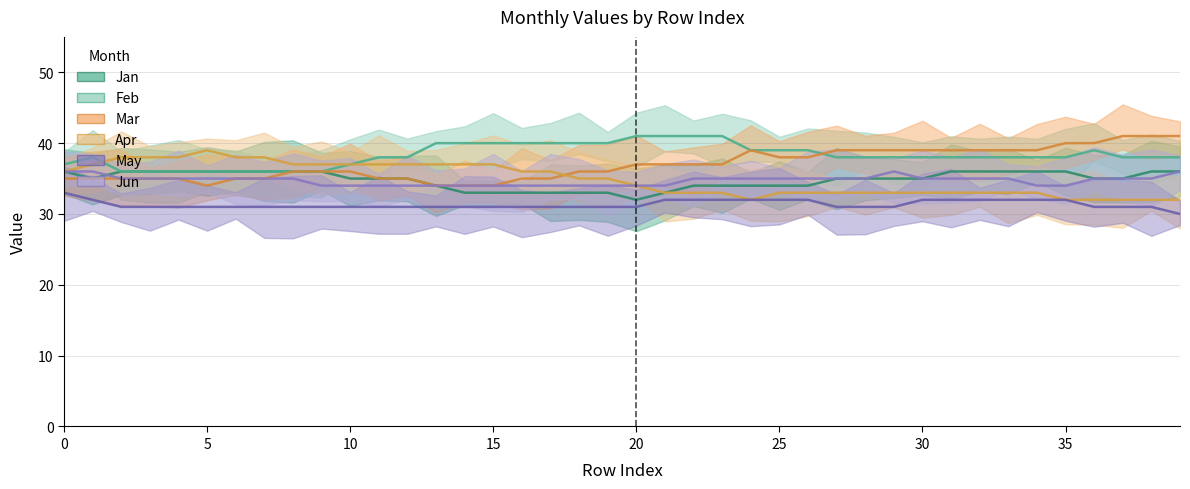

Reading left to right, extract all data points from this chart.

Jan: 0=36	1=35	2=36	3=36	4=36	5=36	6=36	7=36	8=36	9=36	10=35	11=35	12=35	13=34	14=33	15=33	16=33	17=33	18=33	19=33	20=32	21=33	22=34	23=34	24=34	25=34	26=34	27=35	28=35	29=35	30=35	31=36	32=36	33=36	34=36	35=36	36=35	37=35	38=36	39=36
Feb: 0=37	1=38	2=36	3=36	4=36	5=36	6=36	7=36	8=36	9=36	10=37	11=38	12=38	13=40	14=40	15=40	16=40	17=40	18=40	19=40	20=41	21=41	22=41	23=41	24=39	25=39	26=39	27=38	28=38	29=38	30=38	31=38	32=38	33=38	34=38	35=38	36=39	37=38	38=38	39=38
Mar: 0=35	1=35	2=35	3=35	4=35	5=34	6=35	7=35	8=36	9=36	10=36	11=35	12=35	13=34	14=34	15=34	16=35	17=35	18=36	19=36	20=37	21=37	22=37	23=37	24=39	25=38	26=38	27=39	28=39	29=39	30=39	31=39	32=39	33=39	34=39	35=40	36=40	37=41	38=41	39=41
Apr: 0=36	1=37	2=38	3=38	4=38	5=39	6=38	7=38	8=37	9=37	10=37	11=37	12=37	13=37	14=37	15=37	16=36	17=36	18=35	19=35	20=34	21=33	22=33	23=33	24=32	25=33	26=33	27=33	28=33	29=33	30=33	31=33	32=33	33=33	34=33	35=32	36=32	37=32	38=32	39=32
May: 0=33	1=32	2=31	3=31	4=31	5=31	6=31	7=31	8=31	9=31	10=31	11=31	12=31	13=31	14=31	15=31	16=31	17=31	18=31	19=31	20=31	21=32	22=32	23=32	24=32	25=32	26=32	27=31	28=31	29=31	30=32	31=32	32=32	33=32	34=32	35=32	36=31	37=31	38=31	39=30
Jun: 0=36	1=36	2=35	3=35	4=35	5=35	6=35	7=35	8=35	9=34	10=34	11=34	12=34	13=34	14=34	15=34	16=34	17=34	18=34	19=34	20=34	21=34	22=35	23=35	24=35	25=35	26=35	27=35	28=35	29=36	30=35	31=35	32=35	33=35	34=34	35=34	36=35	37=35	38=35	39=36